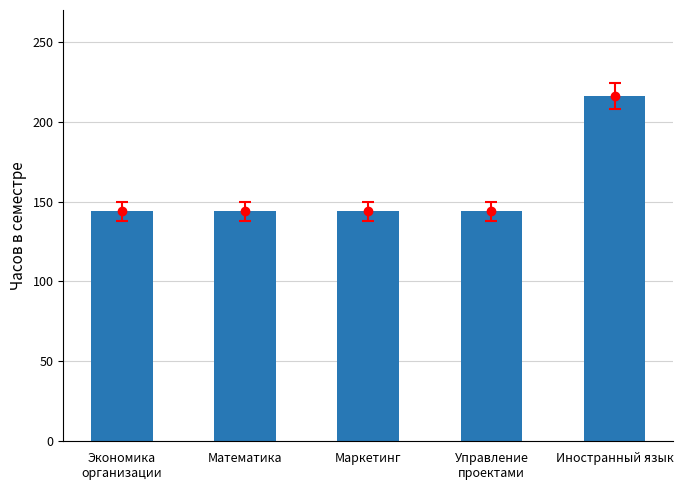

Reading left to right, what are all the values shown in this chart?

Экономика
организации=144	Математика=144	Маркетинг=144	Управление
проектами=144	Иностранный язык=216